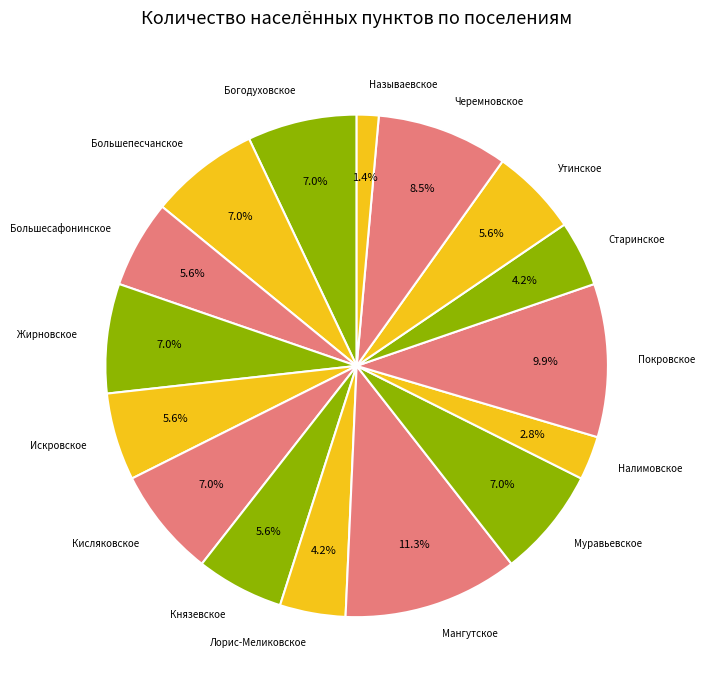

True or false: Называевское accounts for 1% of the total.

True